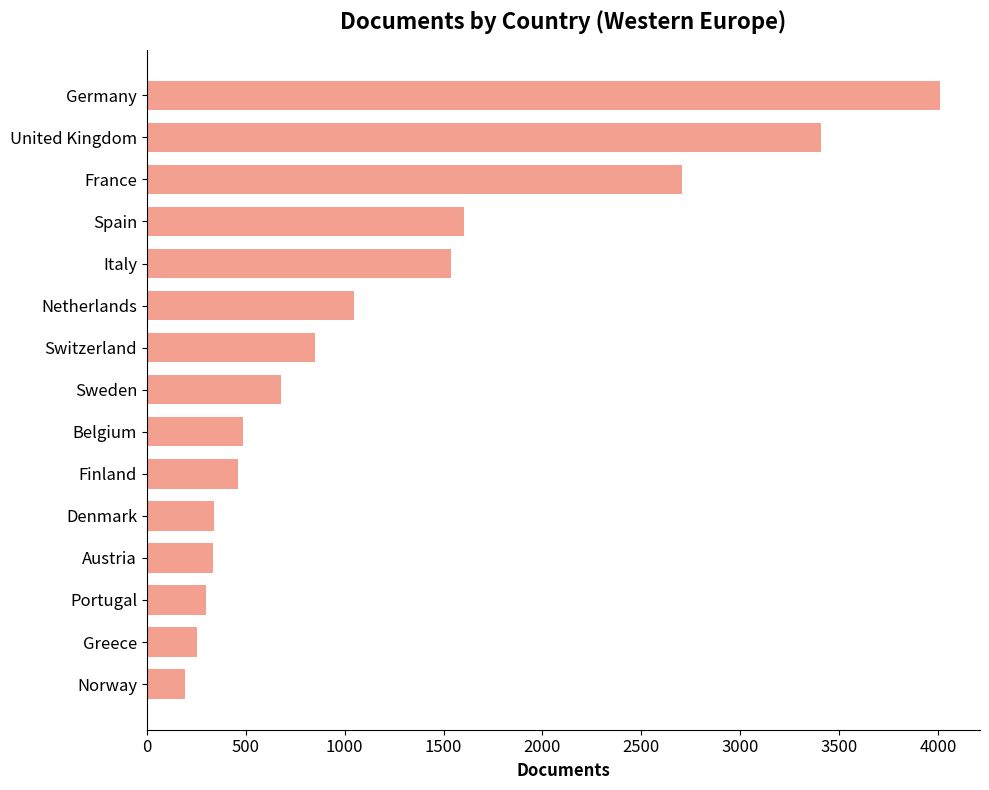

What is the average value?

1214